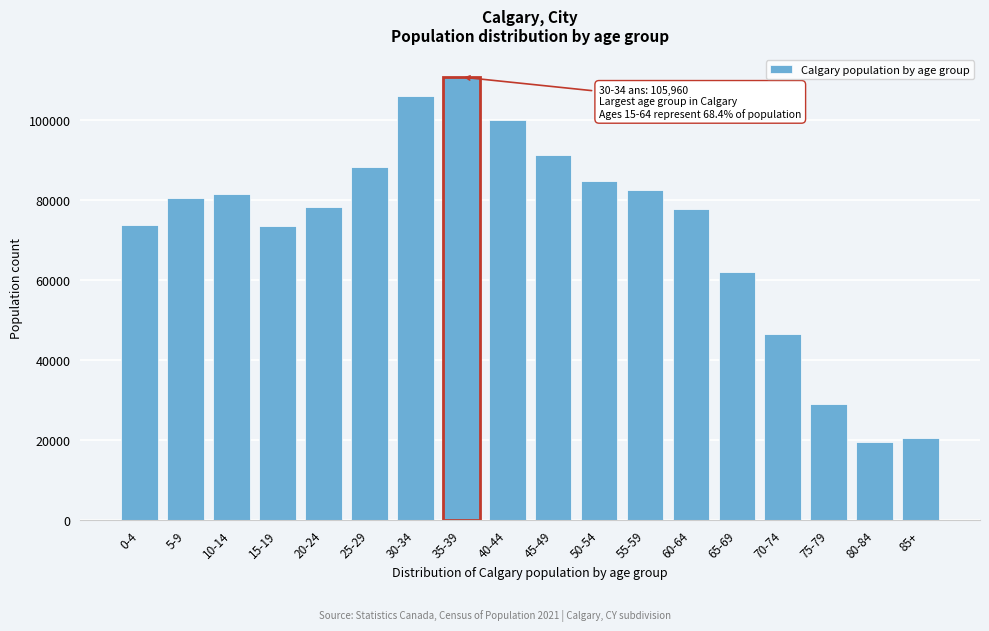

The value at 70-74 is 66498. True or false?

False